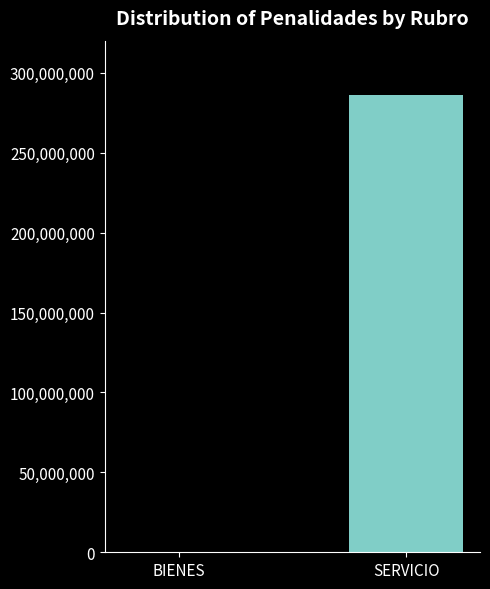

True or false: the data shows 285870073.7 at SERVICIO.

True